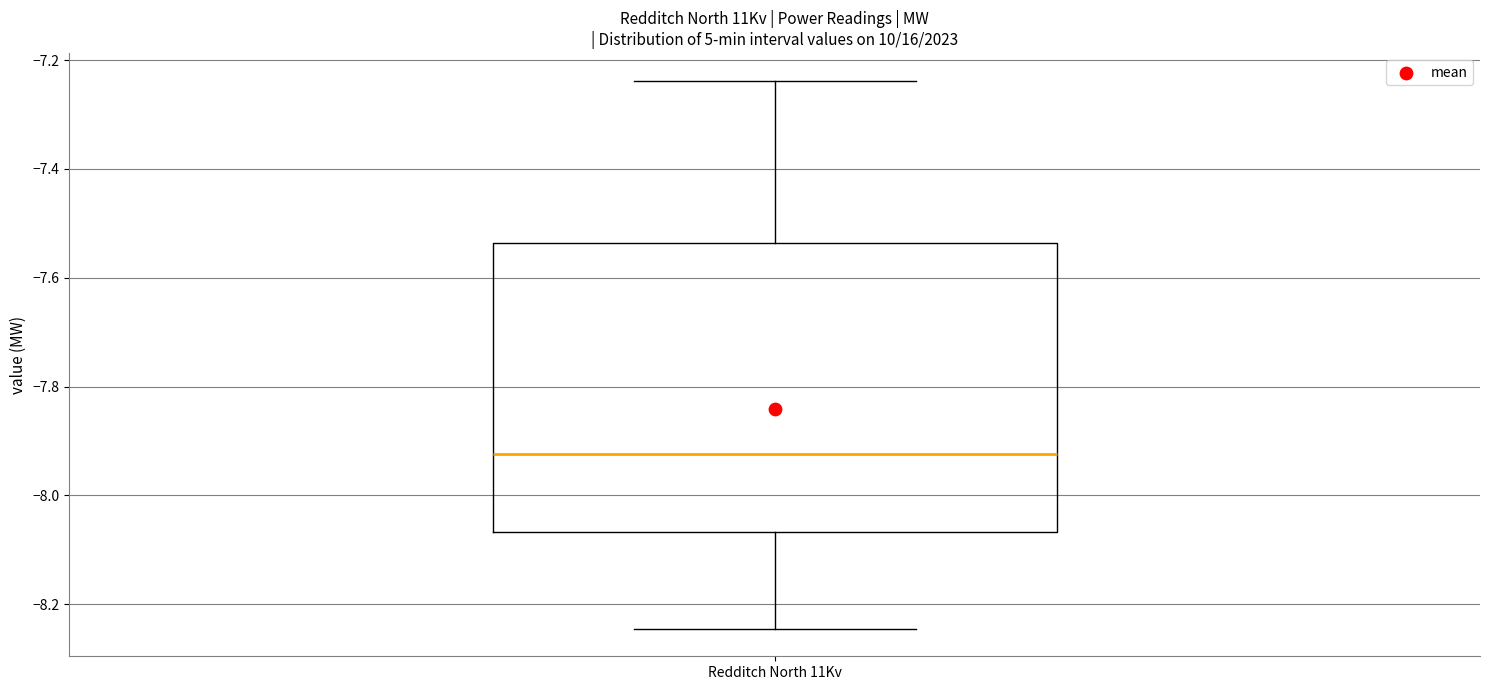

Where does the median line of the box for Redditch North 11Kv sit on the y-axis? The values are not printed on the chart, so give them approximately, as read against the axis.

-7.92